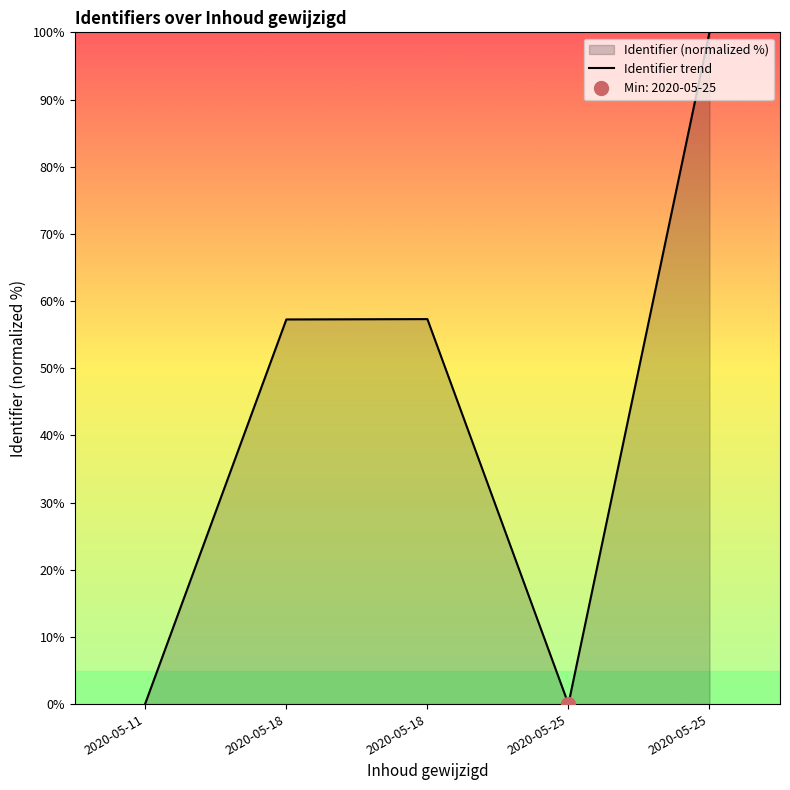

The value at 2020-05-18 is 57.3. True or false?

True